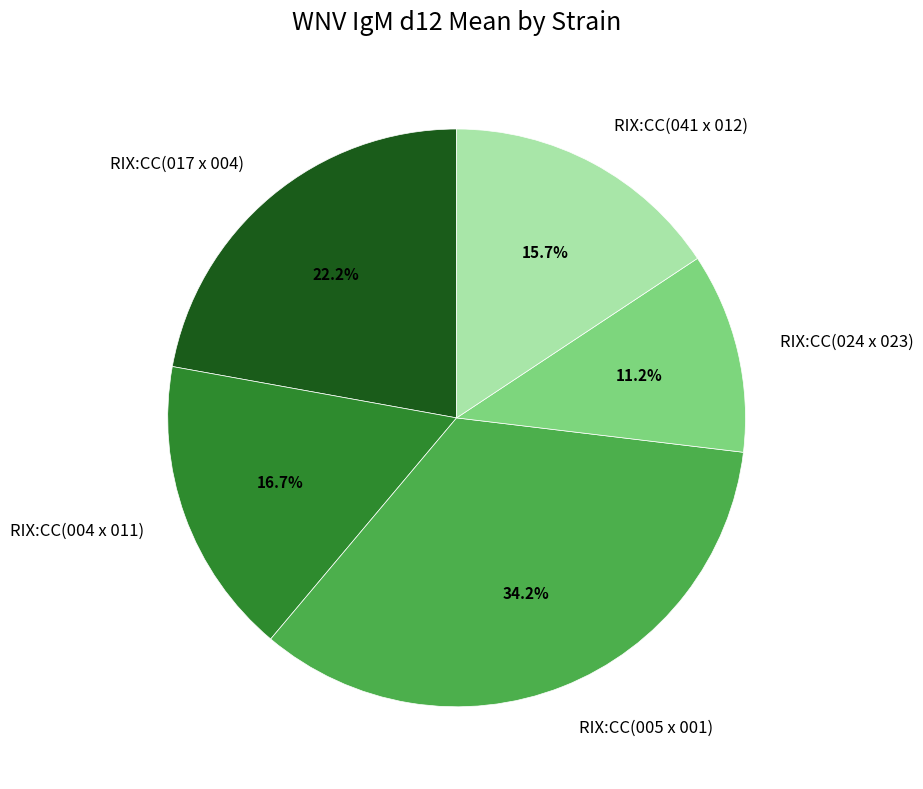

Is there any slice that represents more than half of the pie?

No